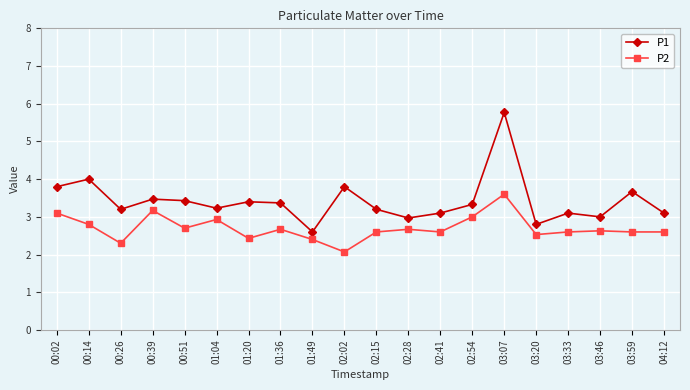

What is the label of the 17th point from the right?

00:39